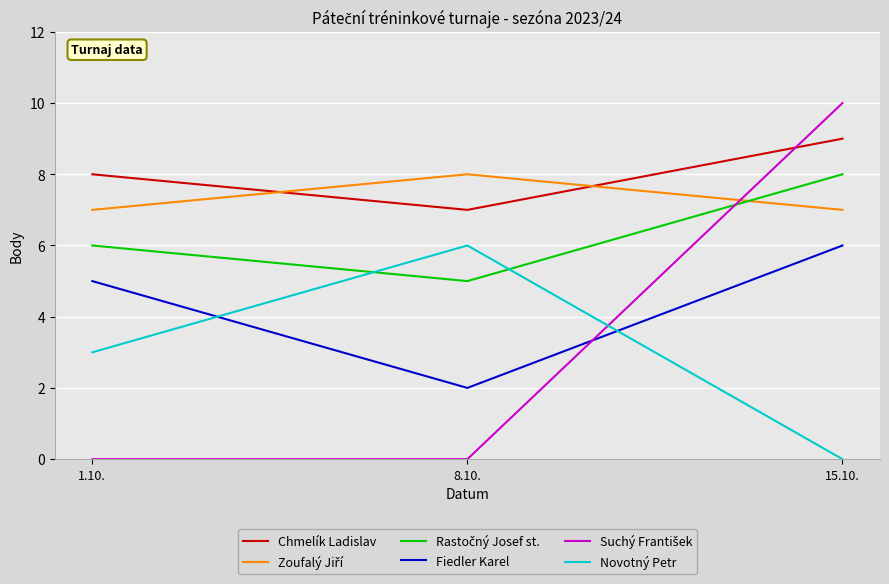

Is this an area chart (filled region under the line)?

No